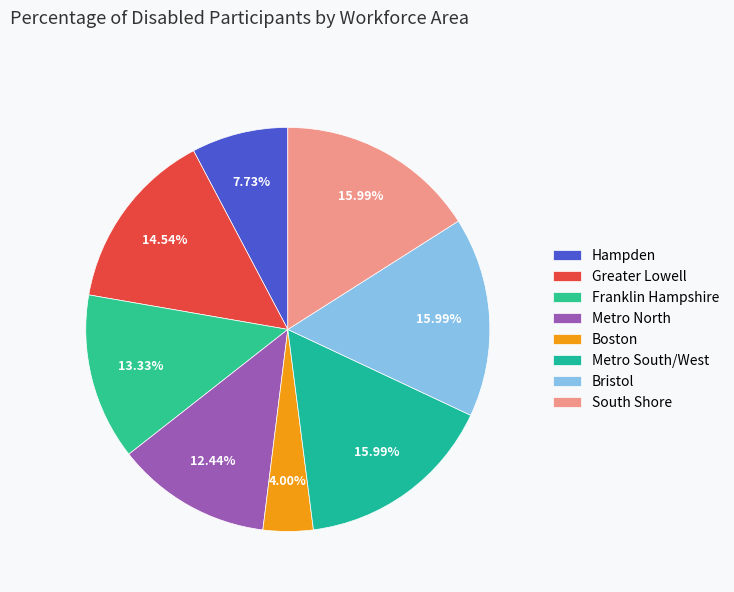

To the nearest percent, what portion does Greater Lowell represent?

15%